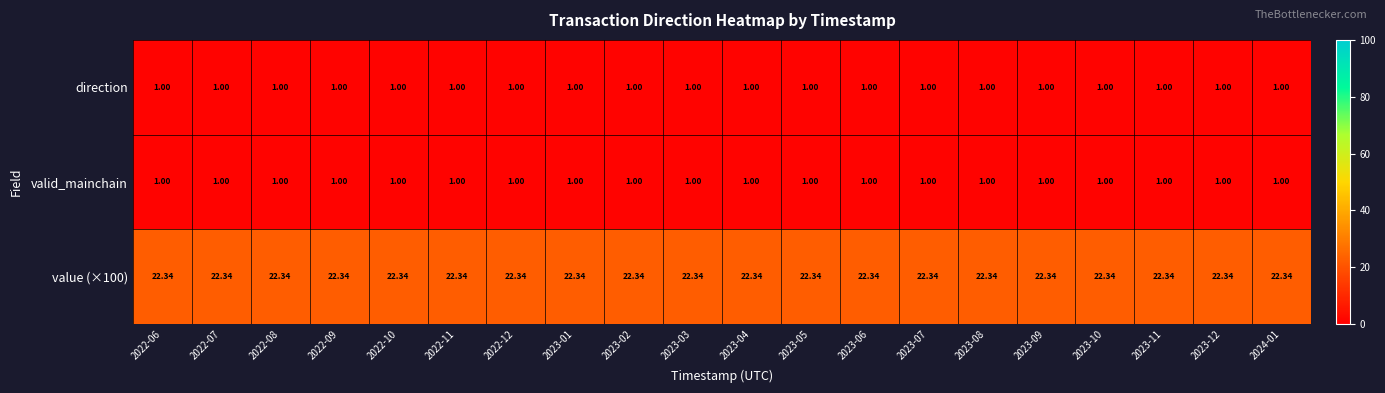

Is the value of direction at 2023-03 greater than the value of value (×100) at 2022-06?

No